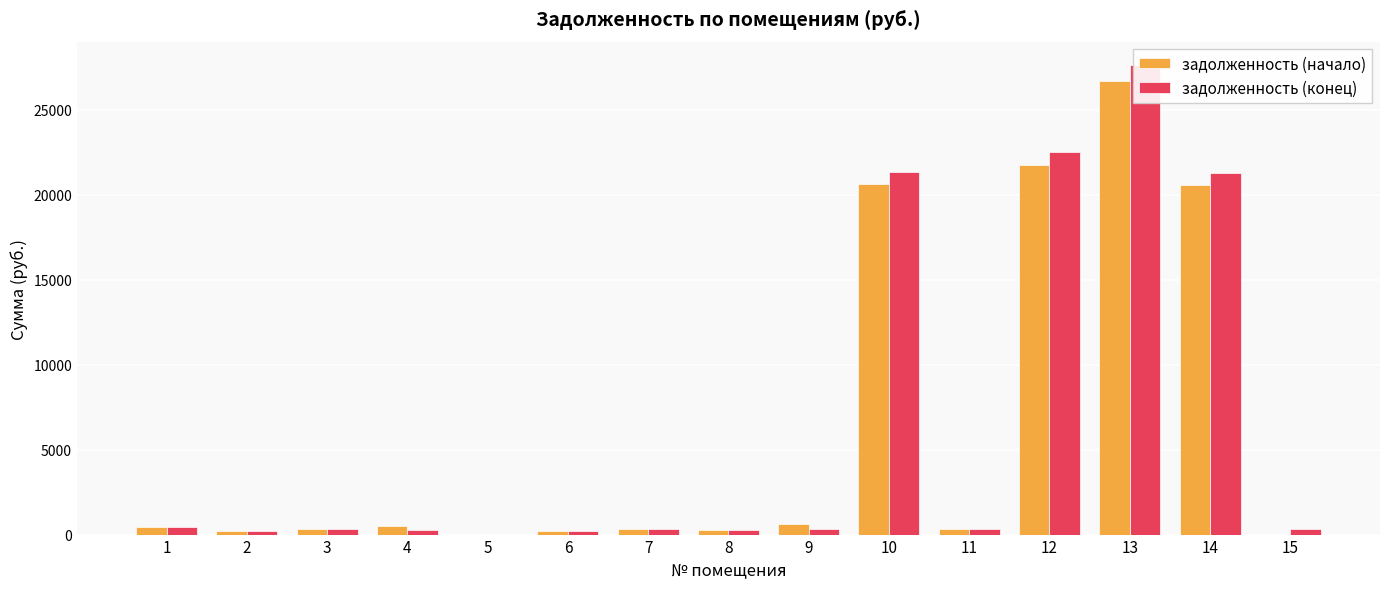

What is the difference between the maximum and minimum values in the задолженность (конец) series?

27610.8